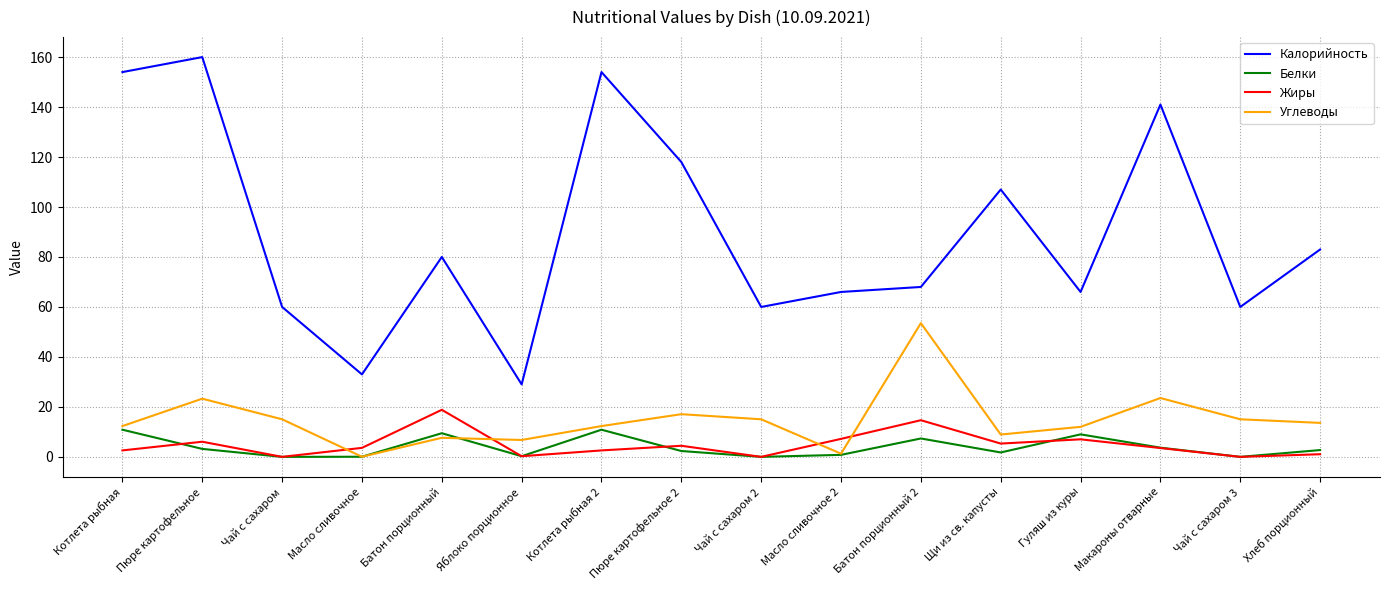

At how many categories does at least one series exceed 1?

16